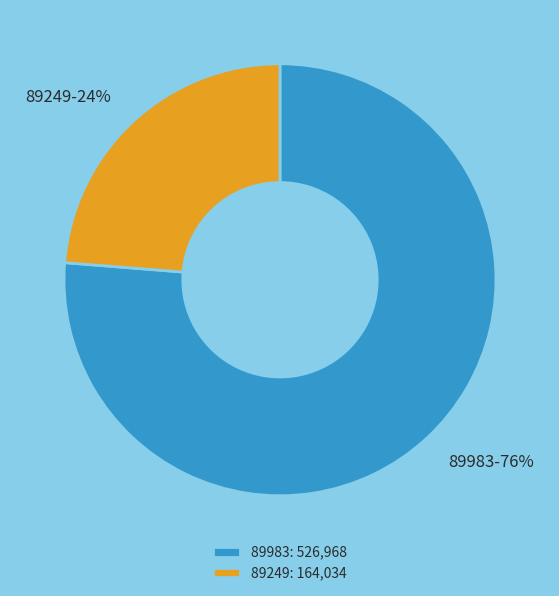

True or false: 89249 accounts for 36% of the total.

False